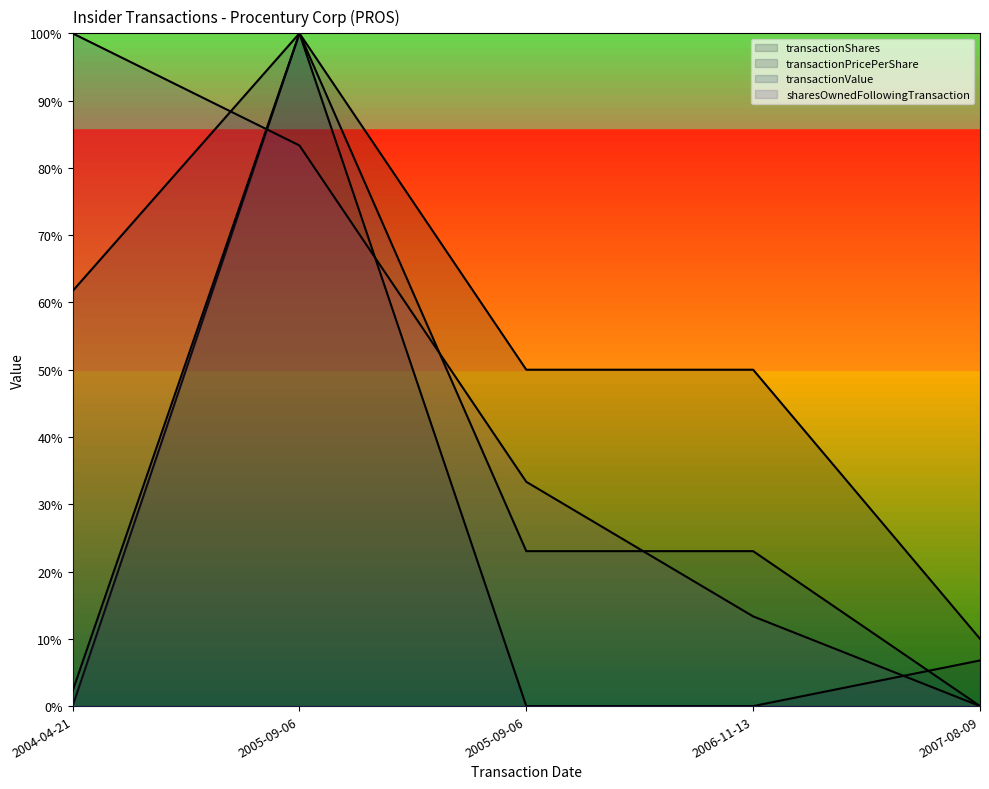

Rank the series at 2005-09-06 from highest to lowest value.

transactionShares, transactionPricePerShare, transactionValue, sharesOwnedFollowingTransaction